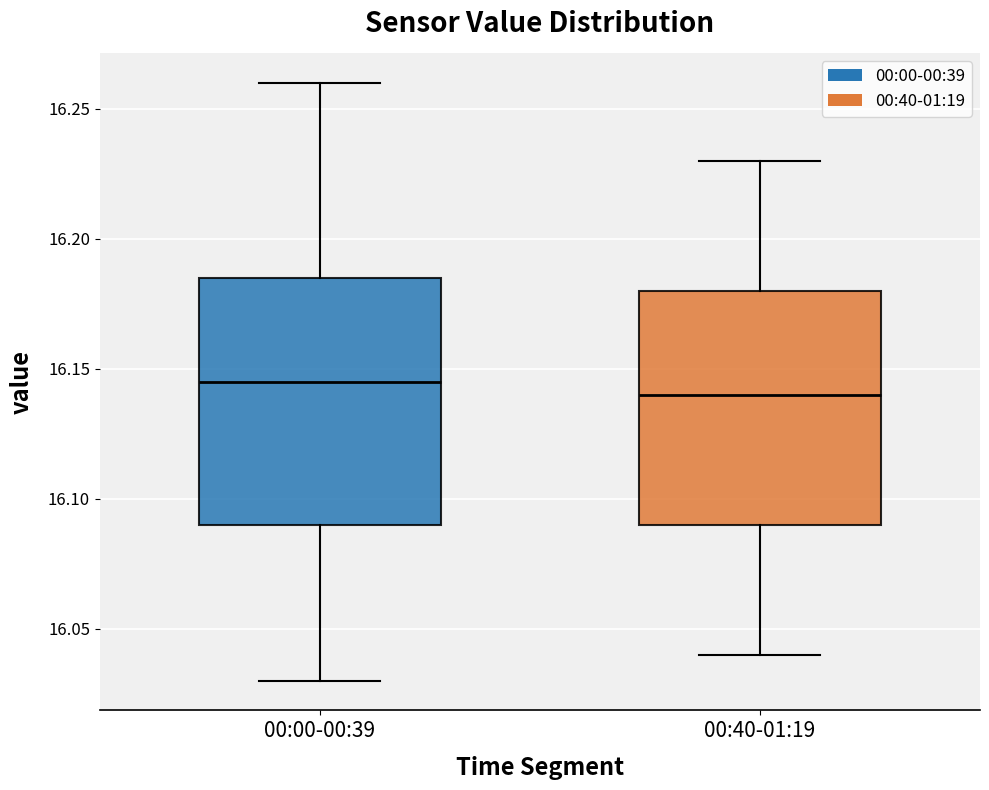

Reading left to right, read every box against the y-axis: the position of its median line, the range the box covers, and the ends of its whiskers. The values are not printed on the chart, so give them approximately, as read against the axis.

00:00-00:39: median 16.145, box 16.090 to 16.185, whiskers 16.030 to 16.260
00:40-01:19: median 16.140, box 16.090 to 16.180, whiskers 16.040 to 16.230